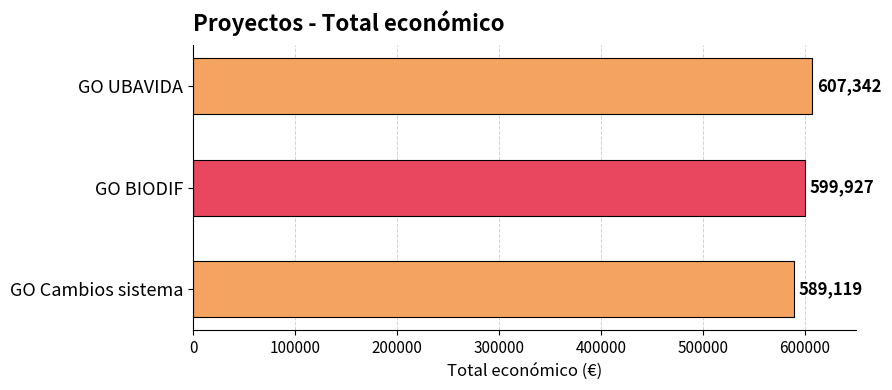

What is the difference between the second highest and minimum values?

10808